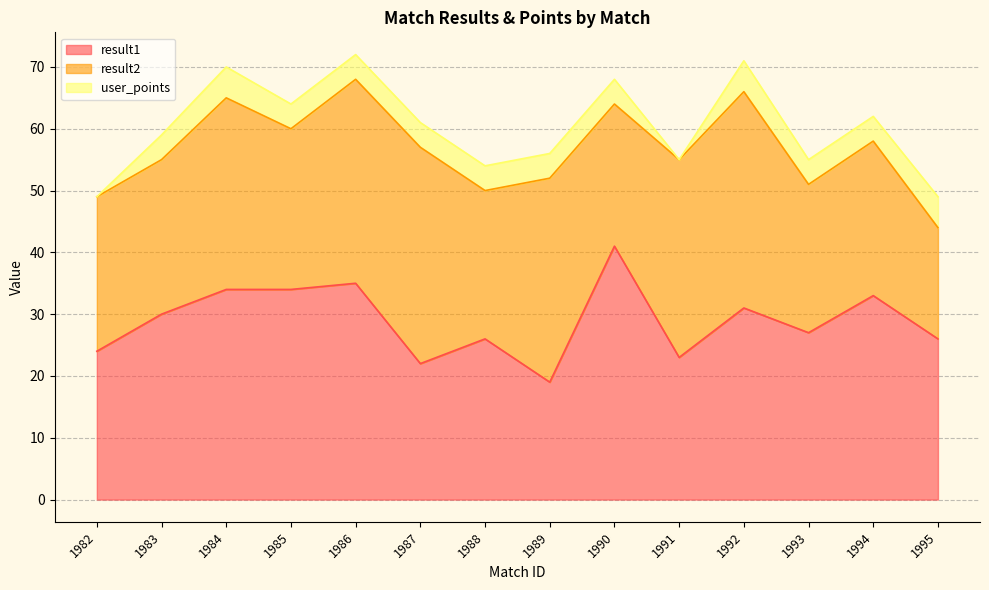

Reading left to right, extract all data points from this chart.

result1: 24	30	34	34	35	22	26	19	41	23	31	27	33	26
result2: 25	25	31	26	33	35	24	33	23	32	35	24	25	18
user_points: 0	4	5	4	4	4	4	4	4	0	5	4	4	5